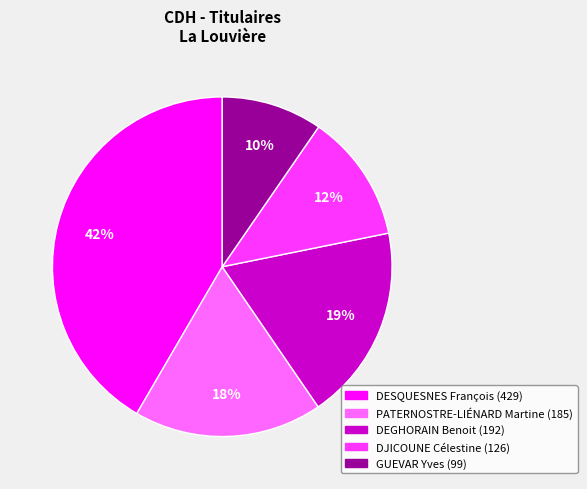

What is the smallest slice in the pie chart?

GUEVAR Yves